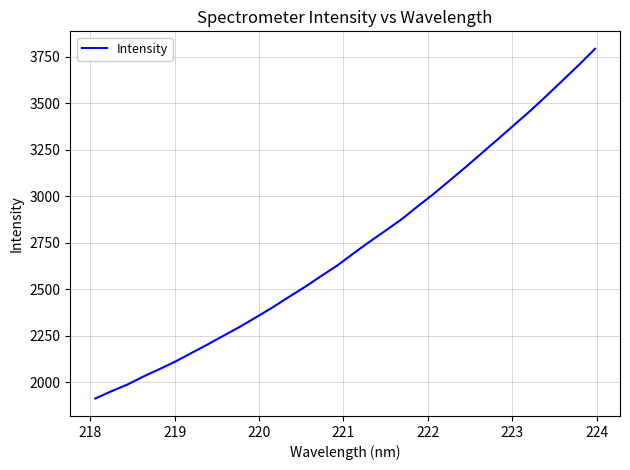

What is the greatest value displayed?

3793.7